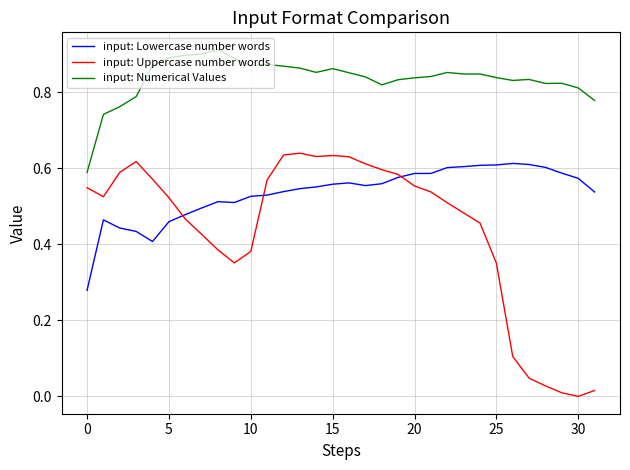

List the series in order of their peak value, highest first.

input: Numerical Values, input: Uppercase number words, input: Lowercase number words